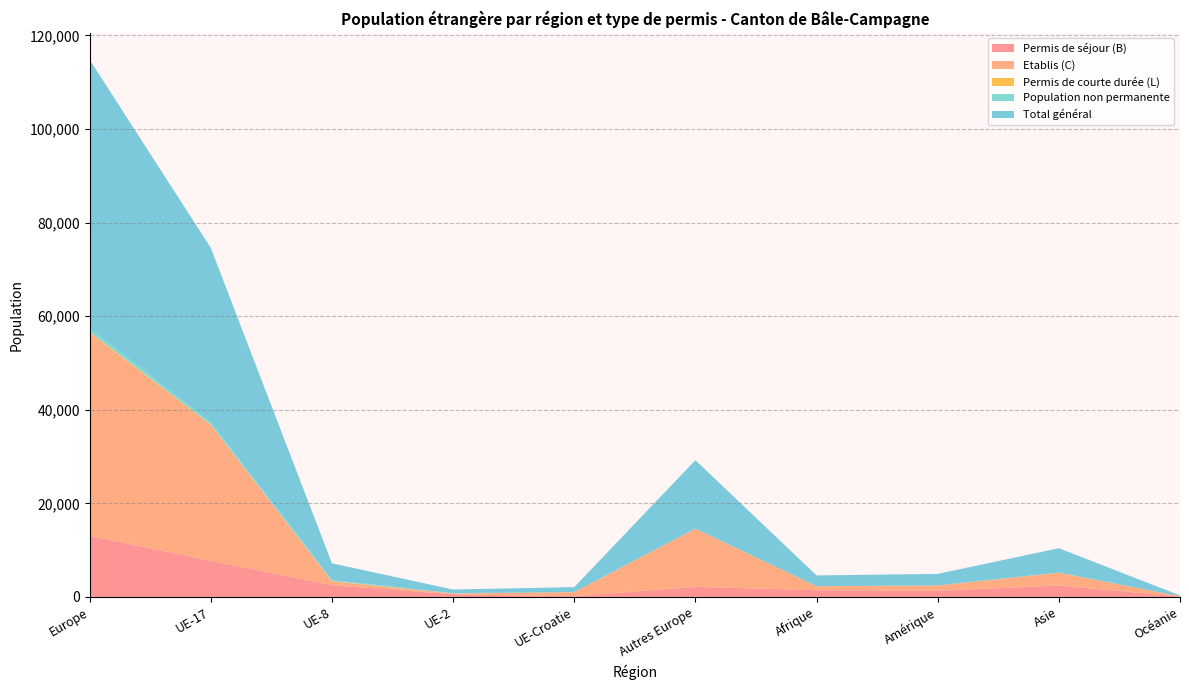

Reading left to right, list all the values displayed in this chart.

Permis de séjour (B): 13053	7708	2492	539	147	2140	1425	1300	2425	74
Etablis (C): 43376	29020	829	172	859	12436	863	1123	2711	76
Permis de courte durée (L): 196	90	72	14	17	3	0	17	29	0
Population non permanente: 789	482	192	61	22	32	4	17	36	6
Total général: 57414	37300	3585	786	1045	14611	2292	2457	5201	156